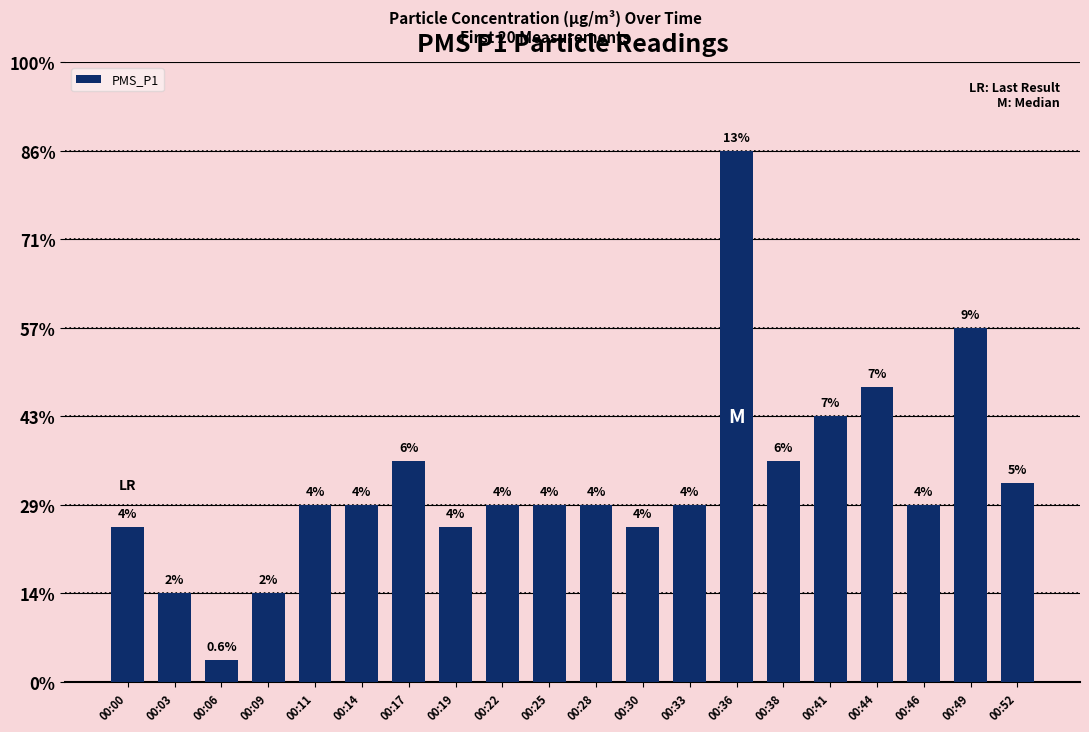

At which category does the chart reach its peak across all series?

00:36